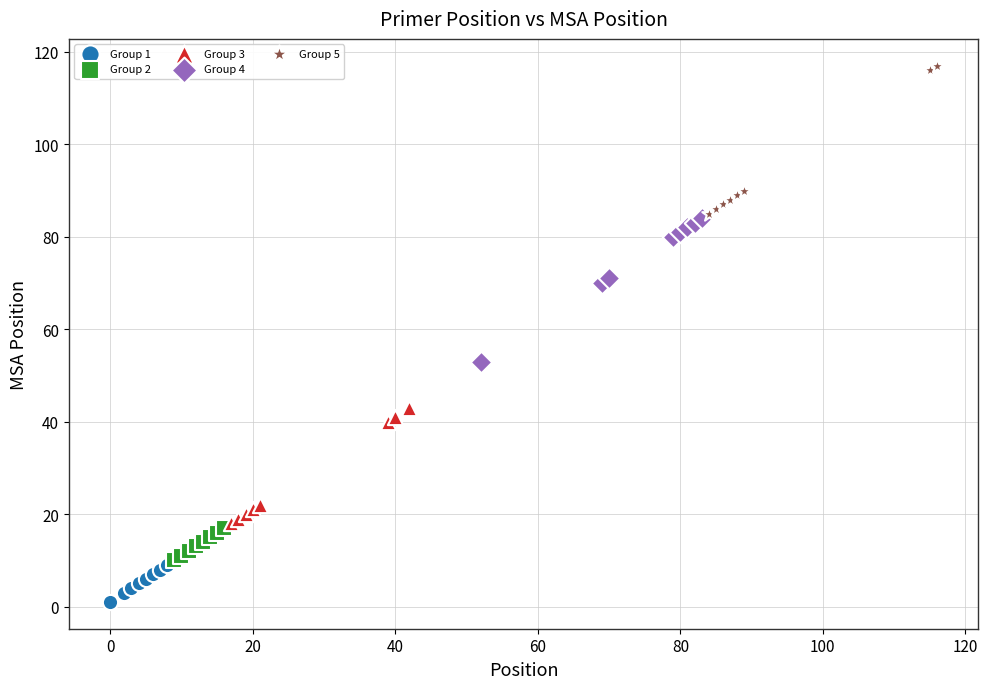

What are all the series names shown in the legend?

Group 1, Group 2, Group 3, Group 4, Group 5